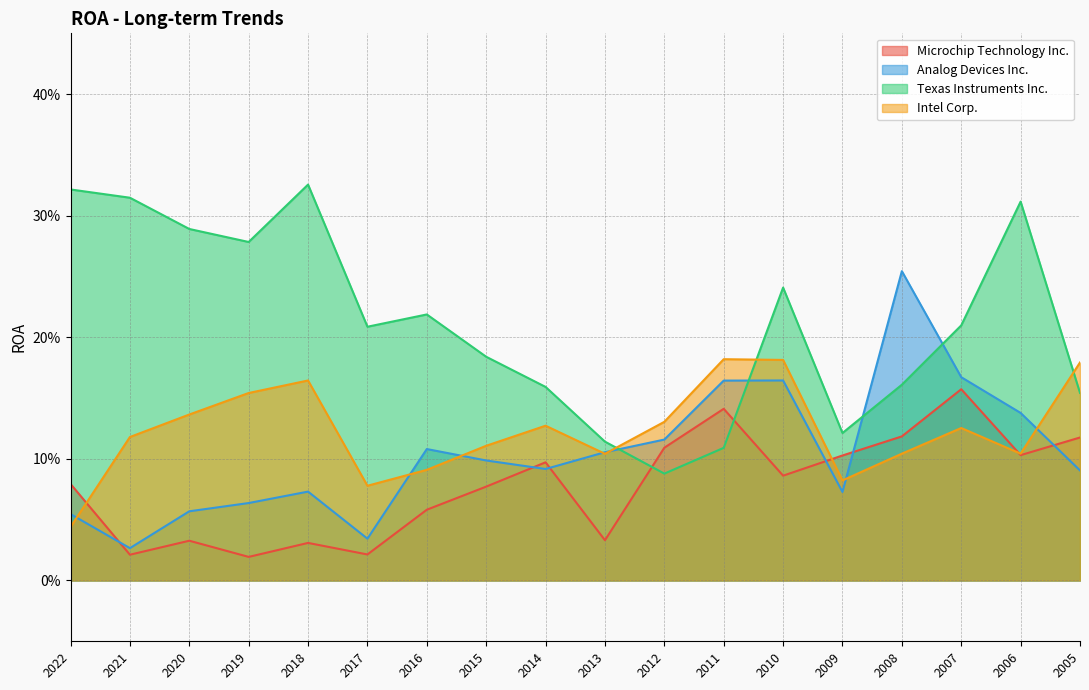

Reading left to right, transcribe all the data shown in this chart.

Microchip Technology Inc.: 0.1	0.0	0.0	0.0	0.0	0.0	0.1	0.1	0.1	0.0	0.1	0.1	0.1	0.1	0.1	0.2	0.1	0.1
Analog Devices Inc.: 0.1	0.0	0.1	0.1	0.1	0.0	0.1	0.1	0.1	0.1	0.1	0.2	0.2	0.1	0.3	0.2	0.1	0.1
Texas Instruments Inc.: 0.3	0.3	0.3	0.3	0.3	0.2	0.2	0.2	0.2	0.1	0.1	0.1	0.2	0.1	0.2	0.2	0.3	0.2
Intel Corp.: 0.0	0.1	0.1	0.2	0.2	0.1	0.1	0.1	0.1	0.1	0.1	0.2	0.2	0.1	0.1	0.1	0.1	0.2